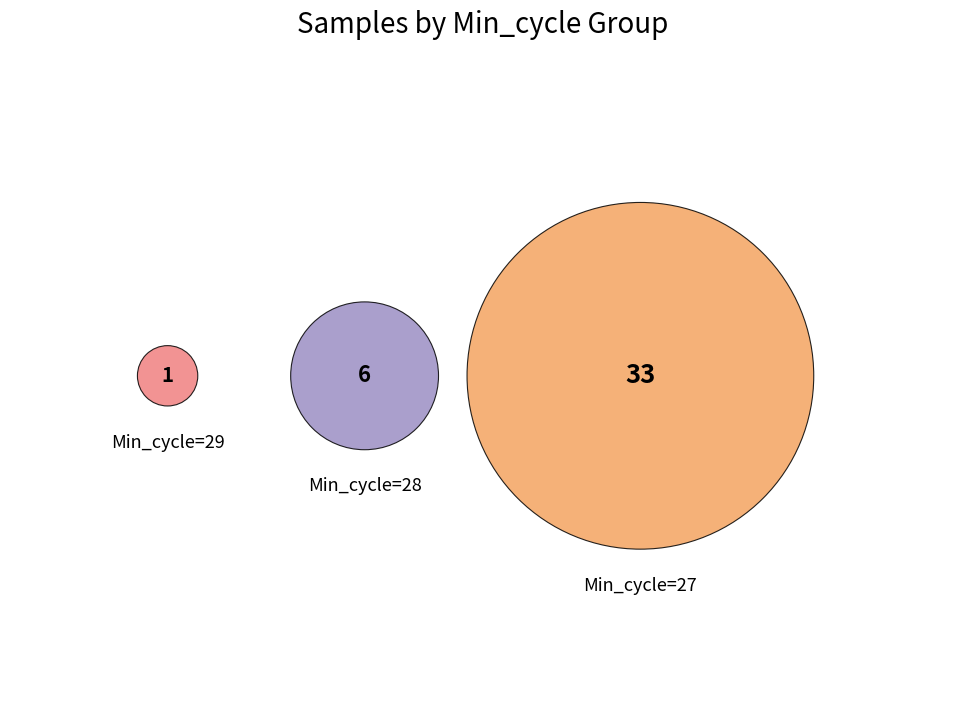

How many slices are in this pie chart?

3